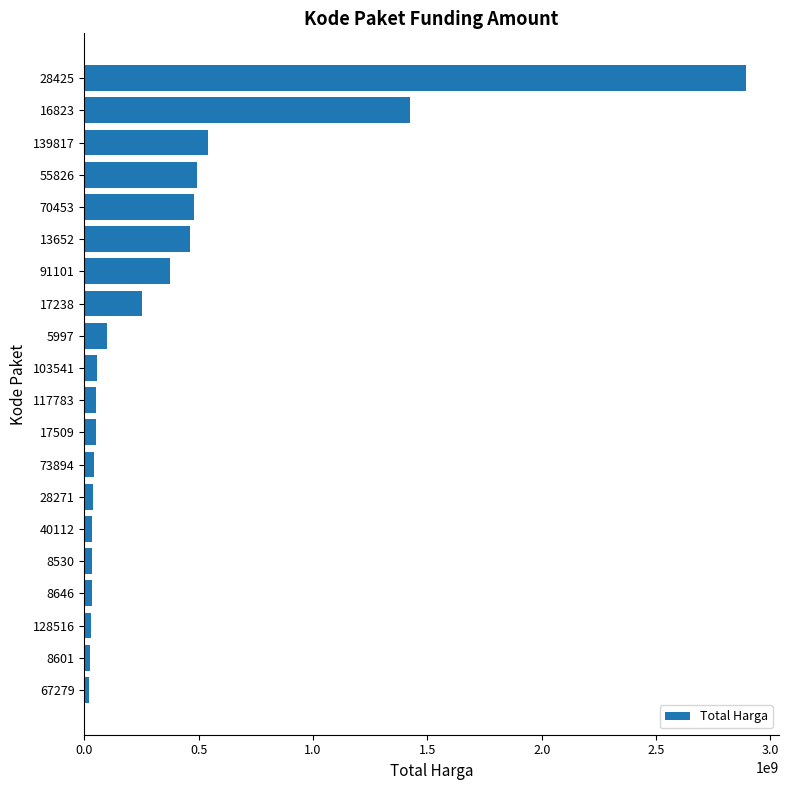

At which category does the chart reach its peak across all series?

28425